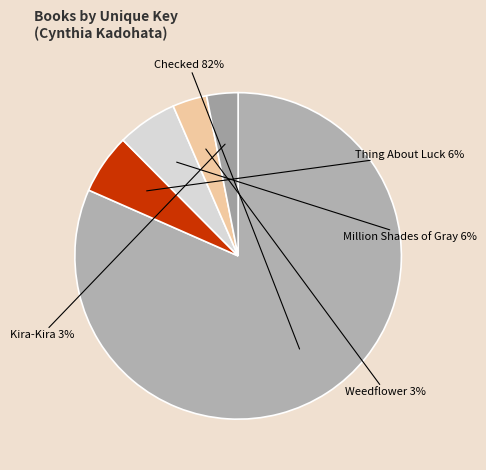

Which category has the biggest portion of the pie?

Checked